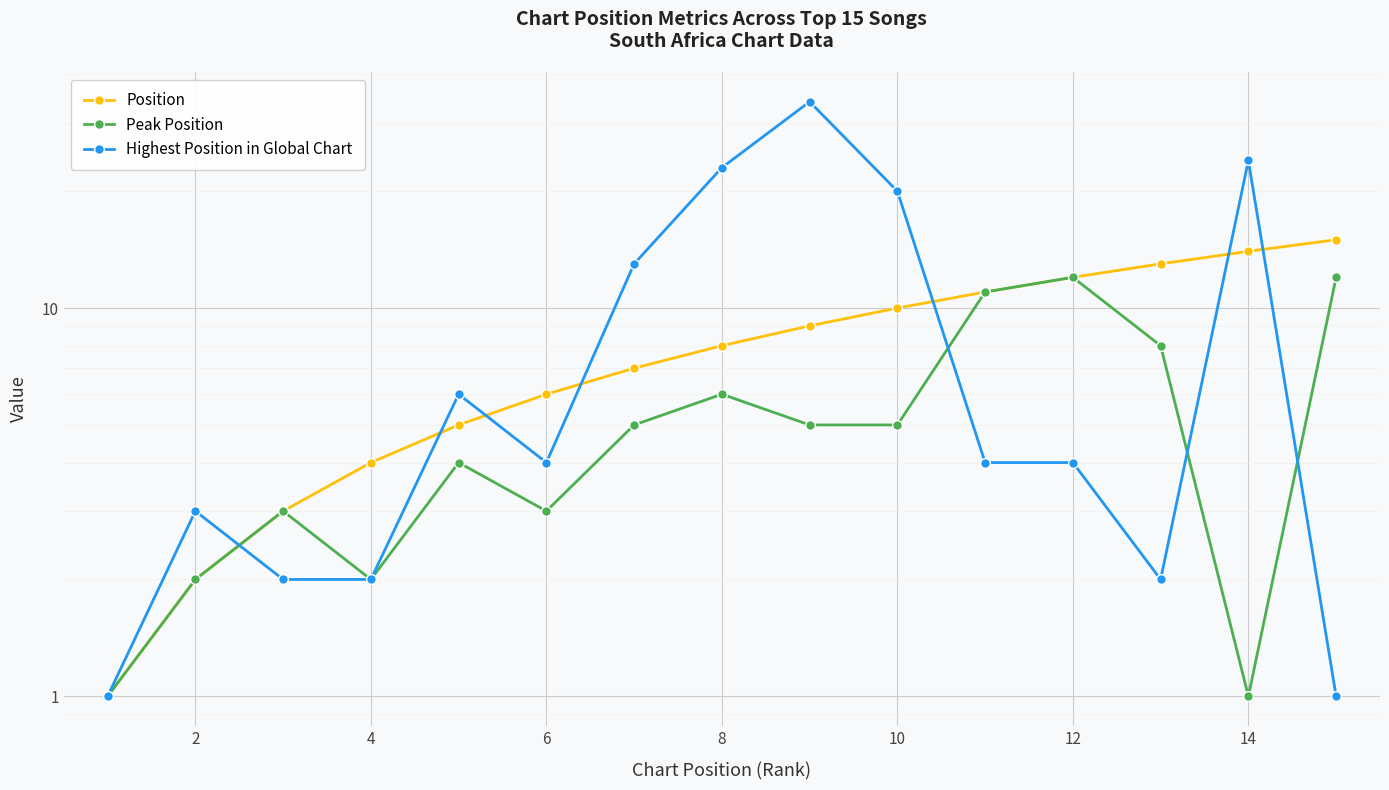

Which series changed the most between 4 and 10?

Highest Position in Global Chart